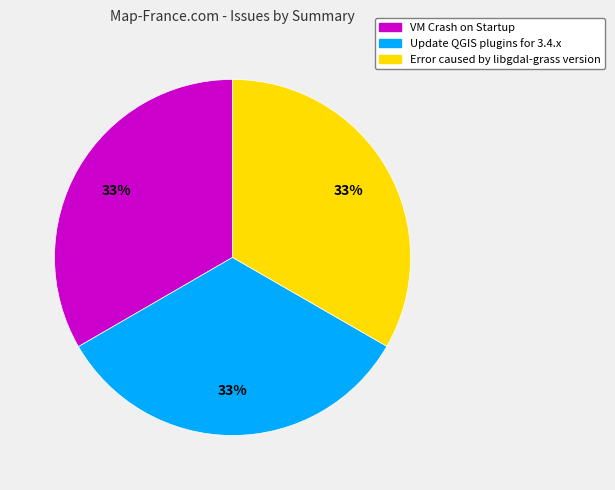

What is the ratio of the value at Error caused by libgdal-grass version to the value at VM Crash on Startup?

1.0